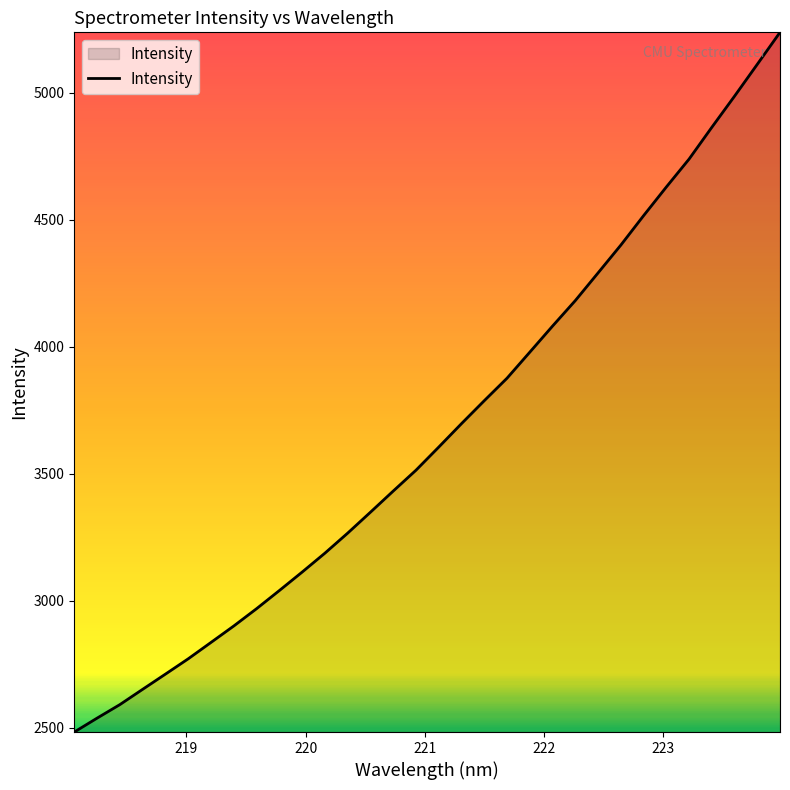

What is the minimum value shown in the chart?

2483.1